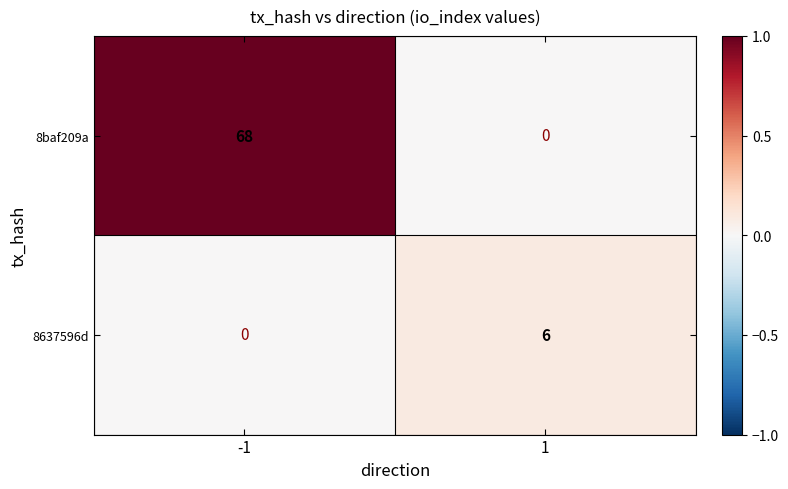

What is the approximate value of 8baf209a at -1?

68